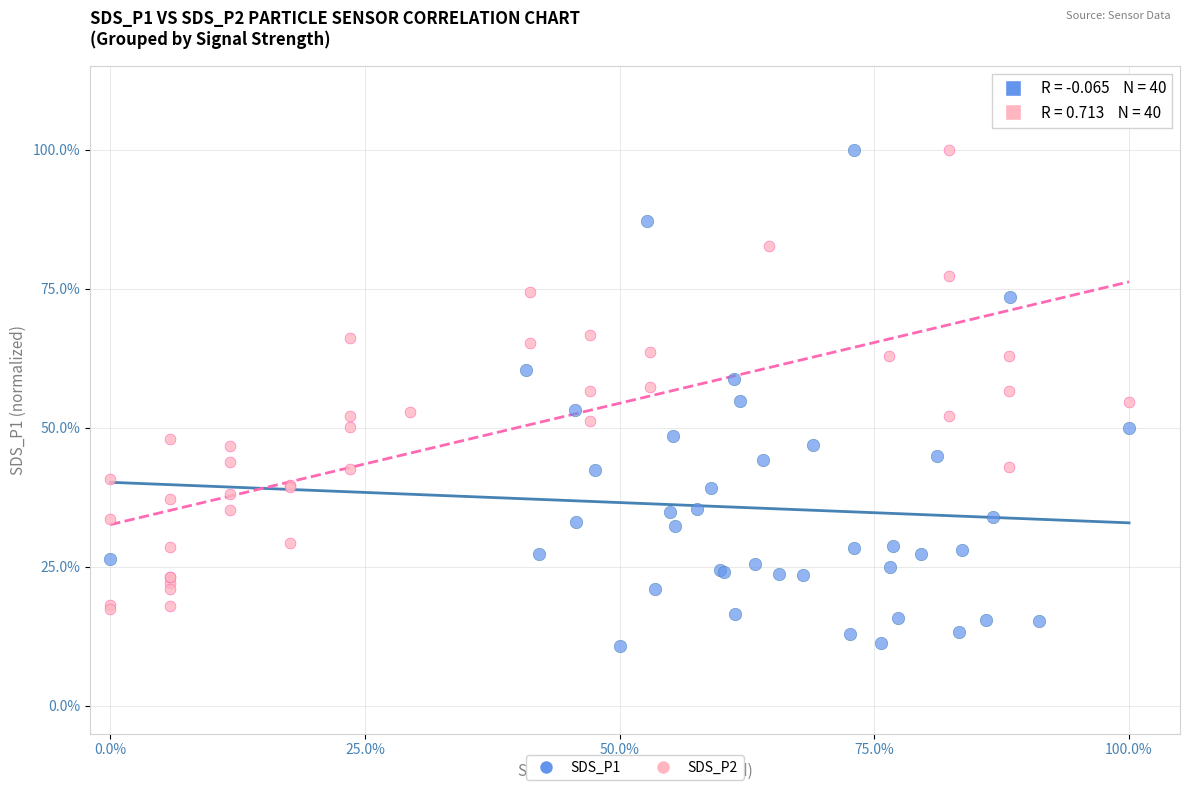

What are all the series names shown in the legend?

SDS_P1, SDS_P2